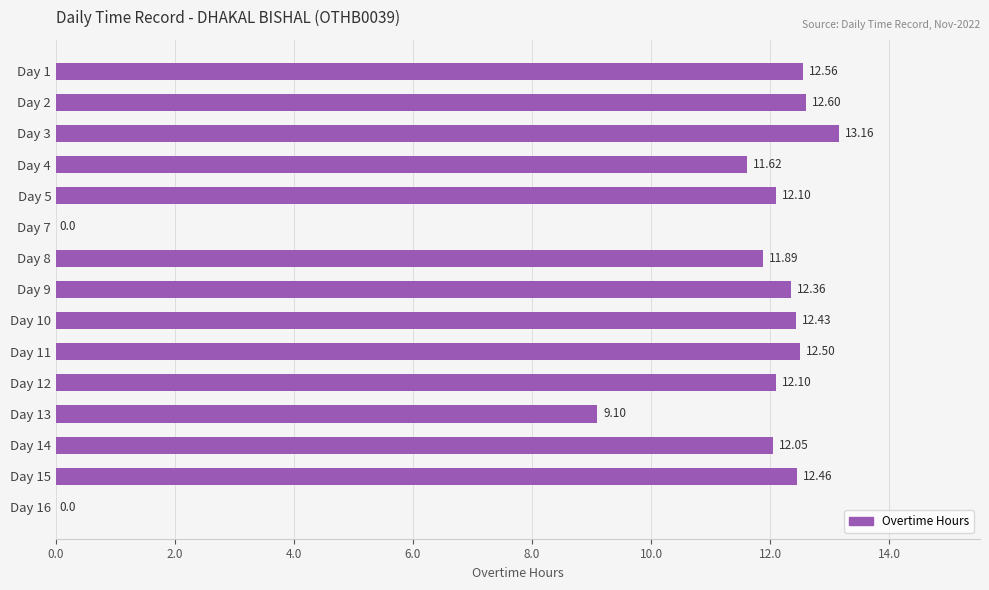

What is the sum of all values?

156.9